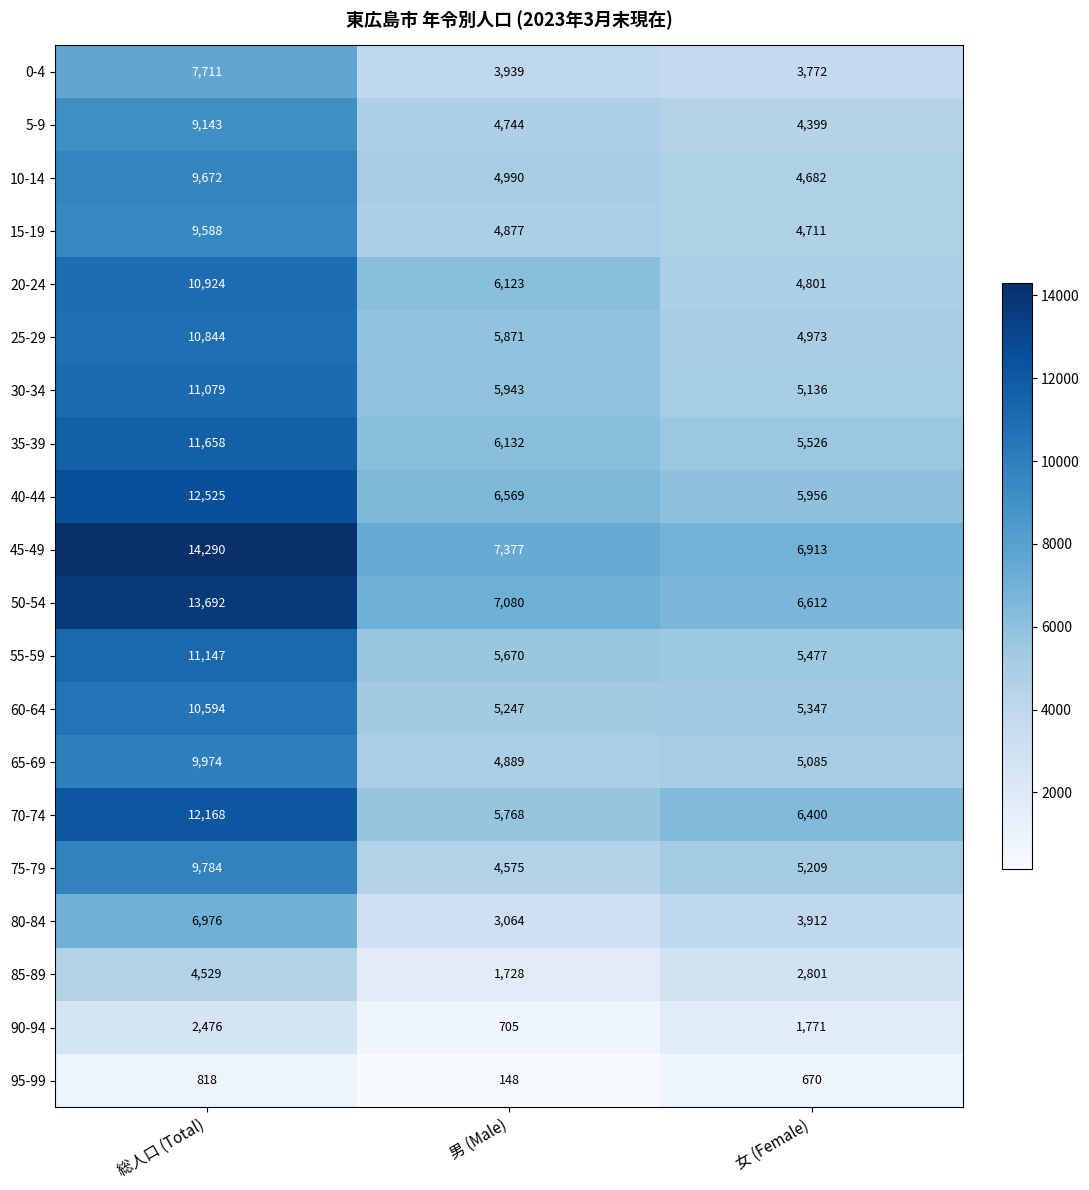

At which category is the sum across all series the highest?

総人口 (Total)